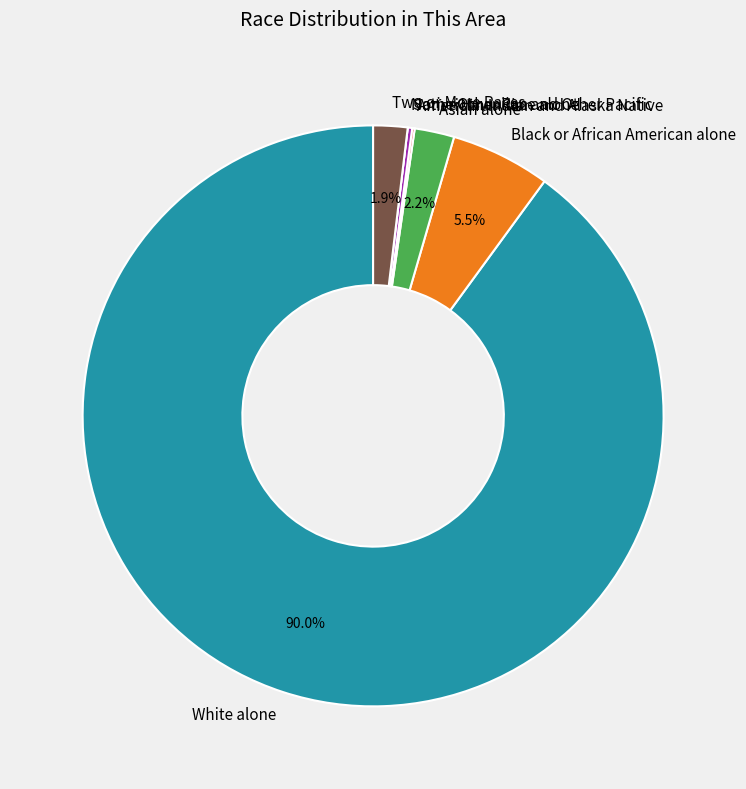

Which slice represents more than half of the pie?

White alone